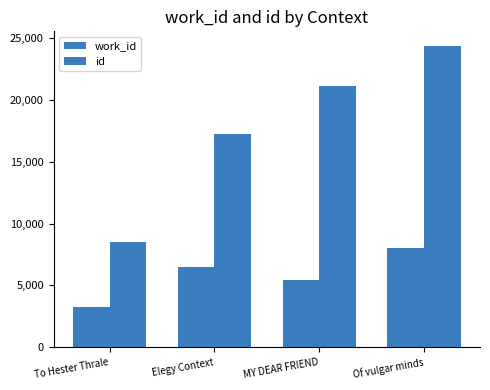

At how many categories does at least one series exceed 10092?

3